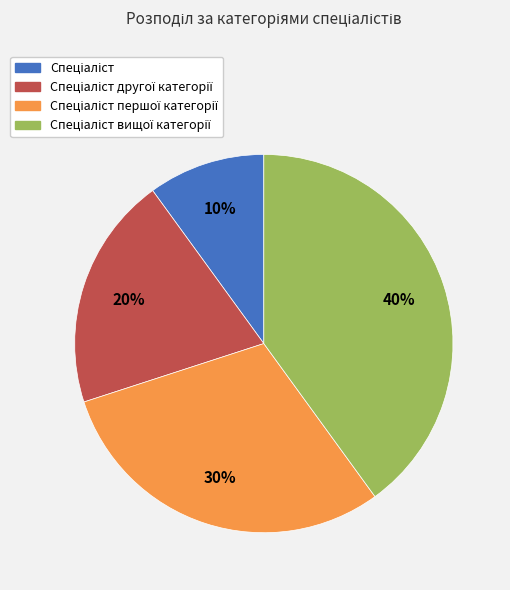

Is there any slice that represents more than half of the pie?

No